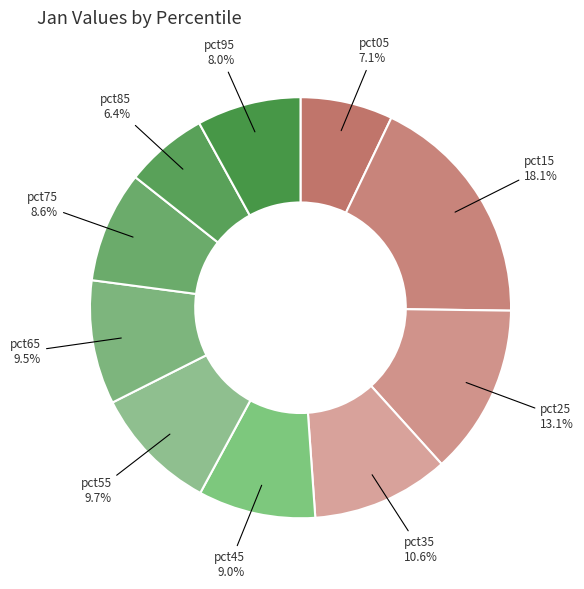

Which category has the smallest portion of the pie?

pct85